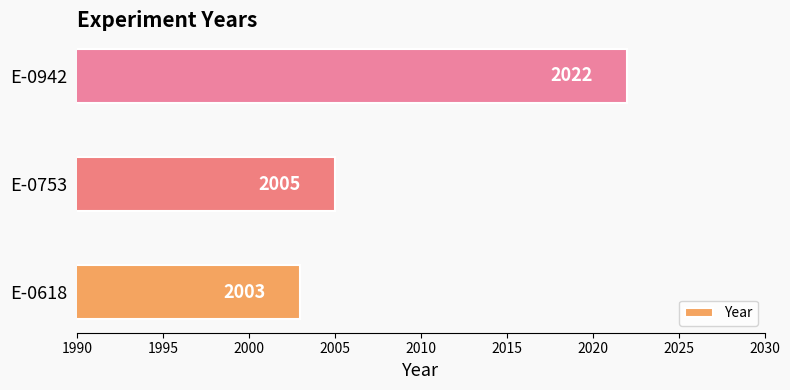

What is the approximate value at E-0618, to the nearest 5?

2005